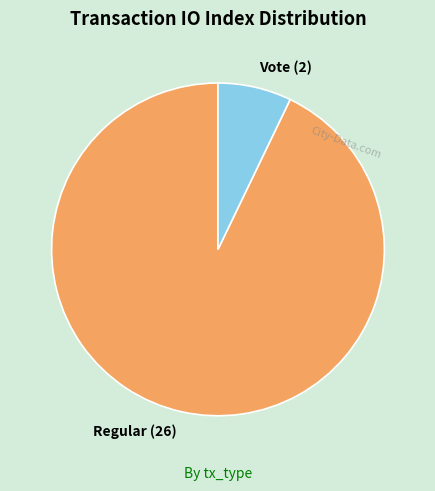

How many slices are in this pie chart?

2